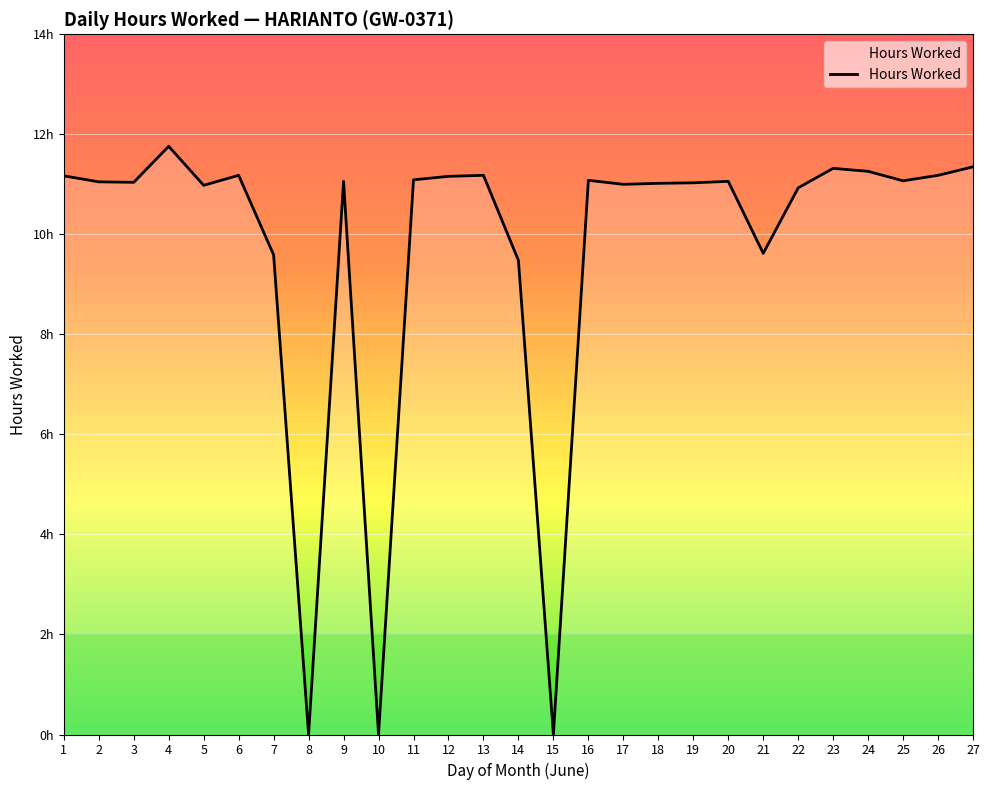

Which label corresponds to the largest value in the chart?

4